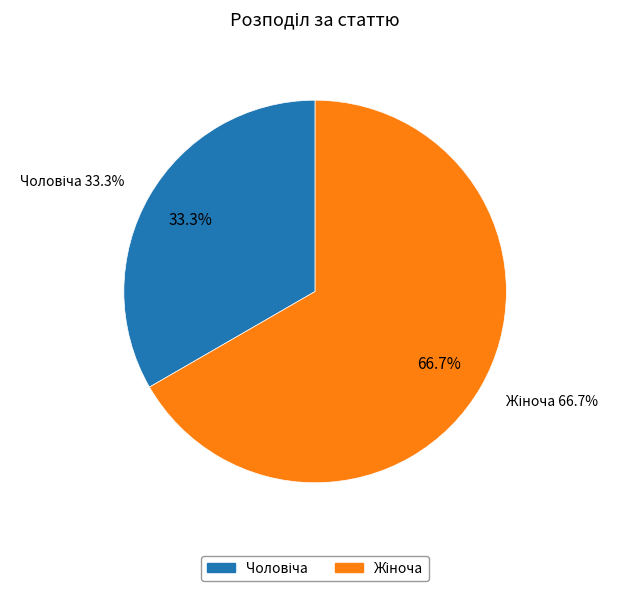

Does Чоловіча represent more than half of the total?

No